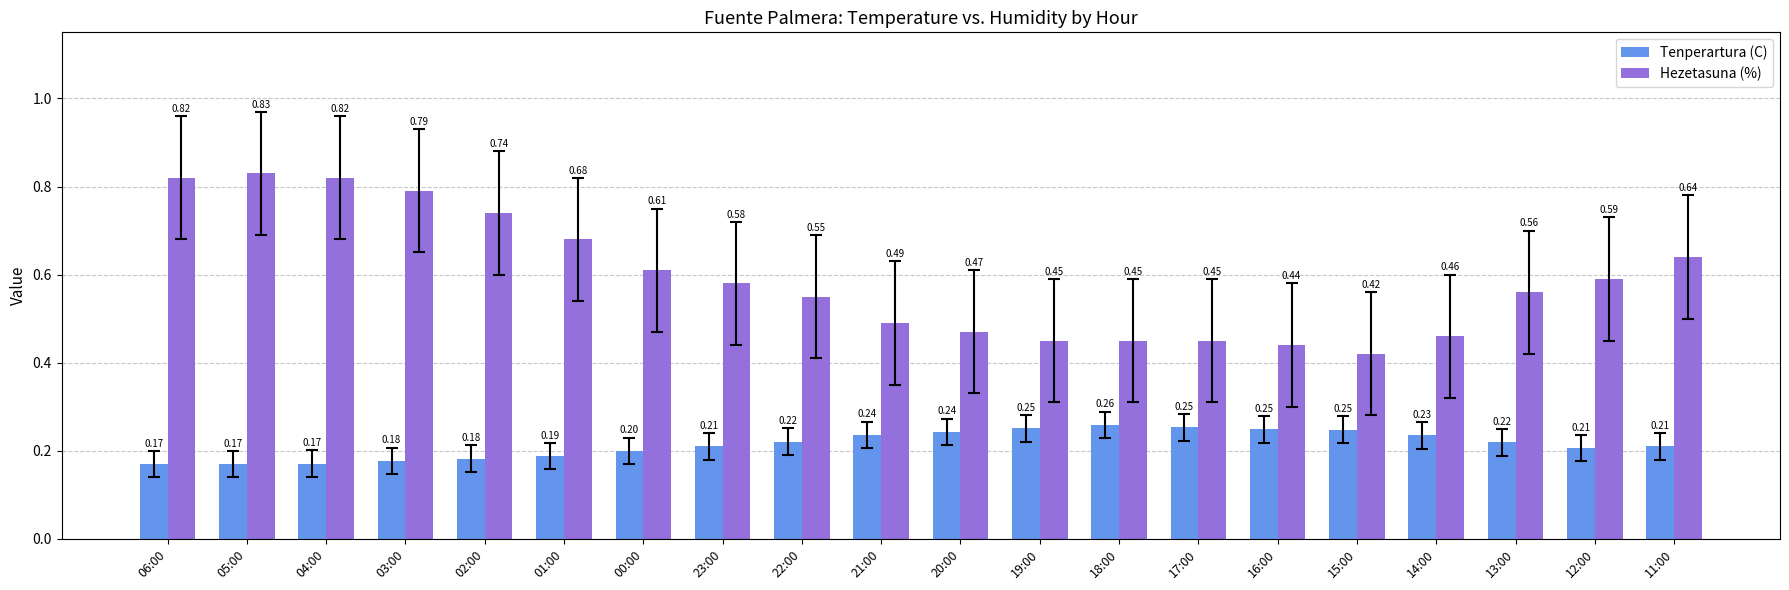

What is the sum of all Hezetasuna (%) values?

11.8